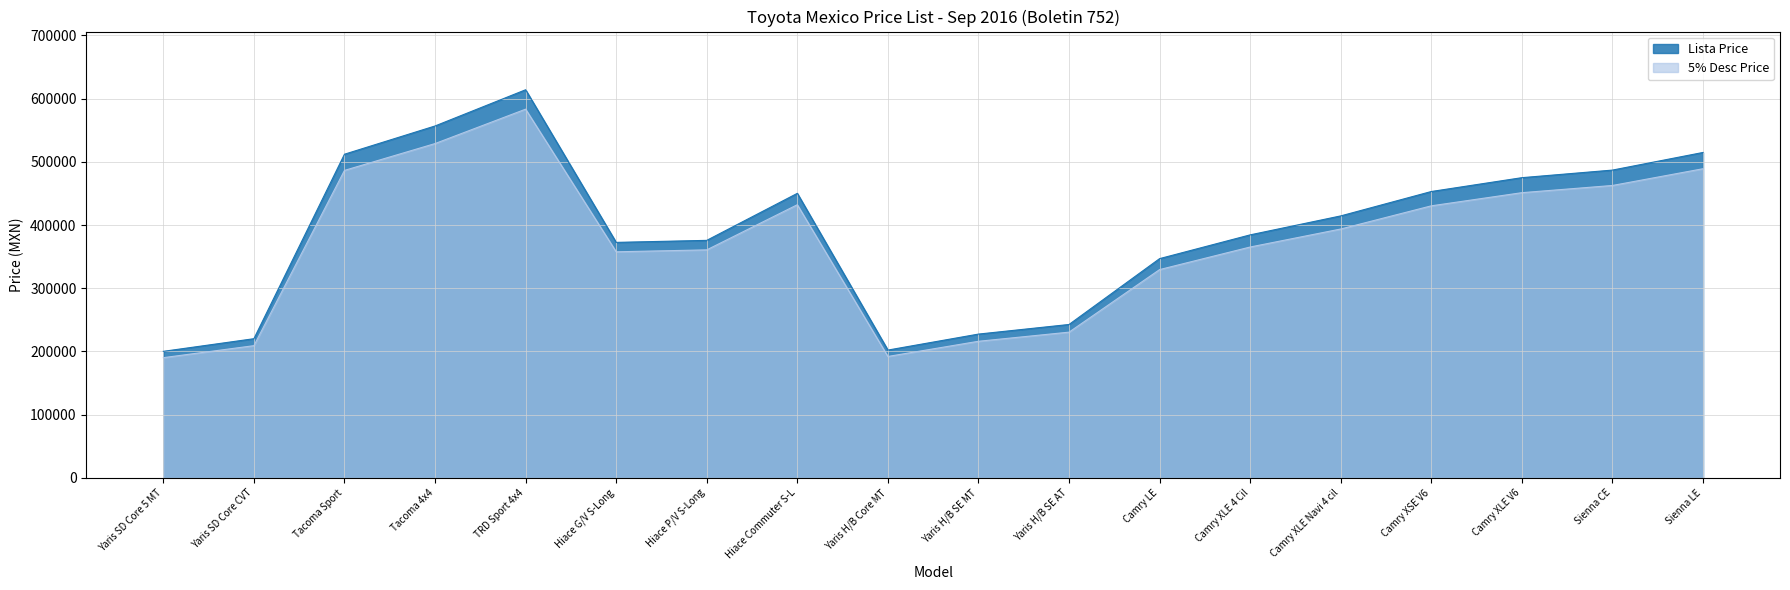

What is the label of the 8th point from the left?

Hiace Commuter S-L